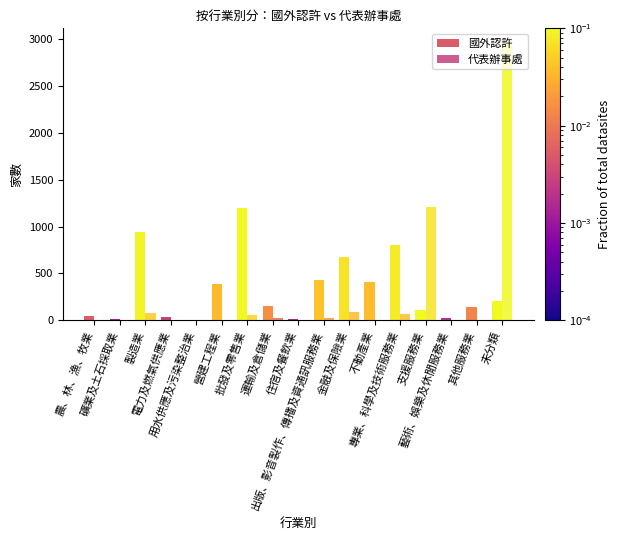

What is the label of the 4th bar from the left?

電力及燃氣供應業